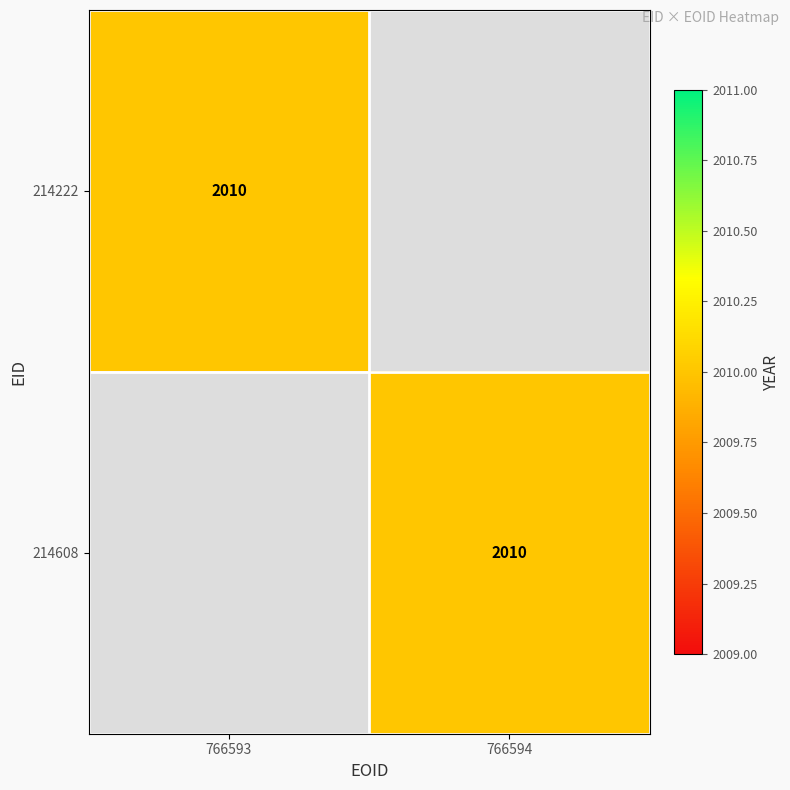

The value of 214608 at 766594 is 2010. True or false?

True